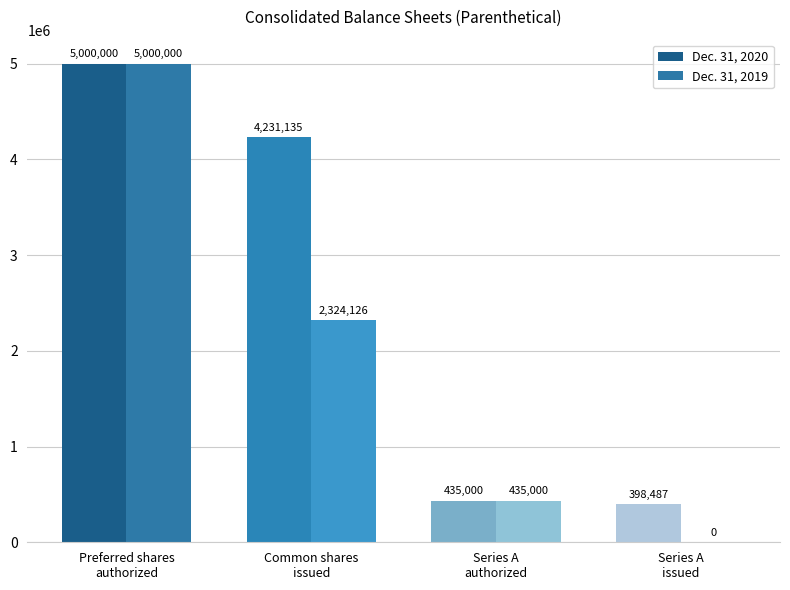

What is the sum of the Dec. 31, 2019 values at Series A
issued and Series A
authorized?

435000